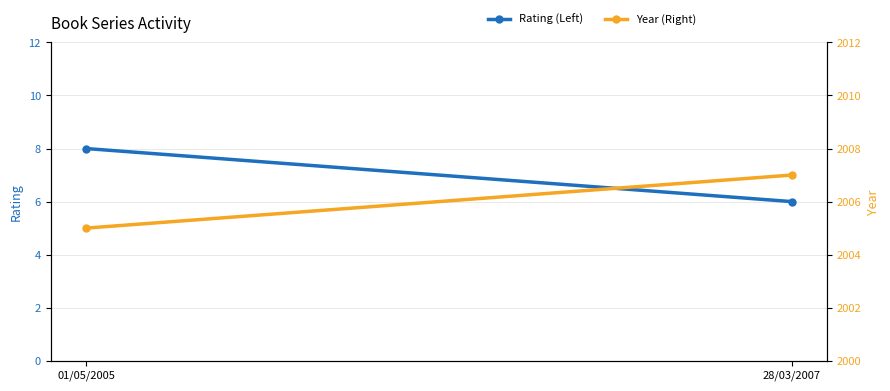

True or false: Year (Right) has a value of 3076 at 28/03/2007.

False